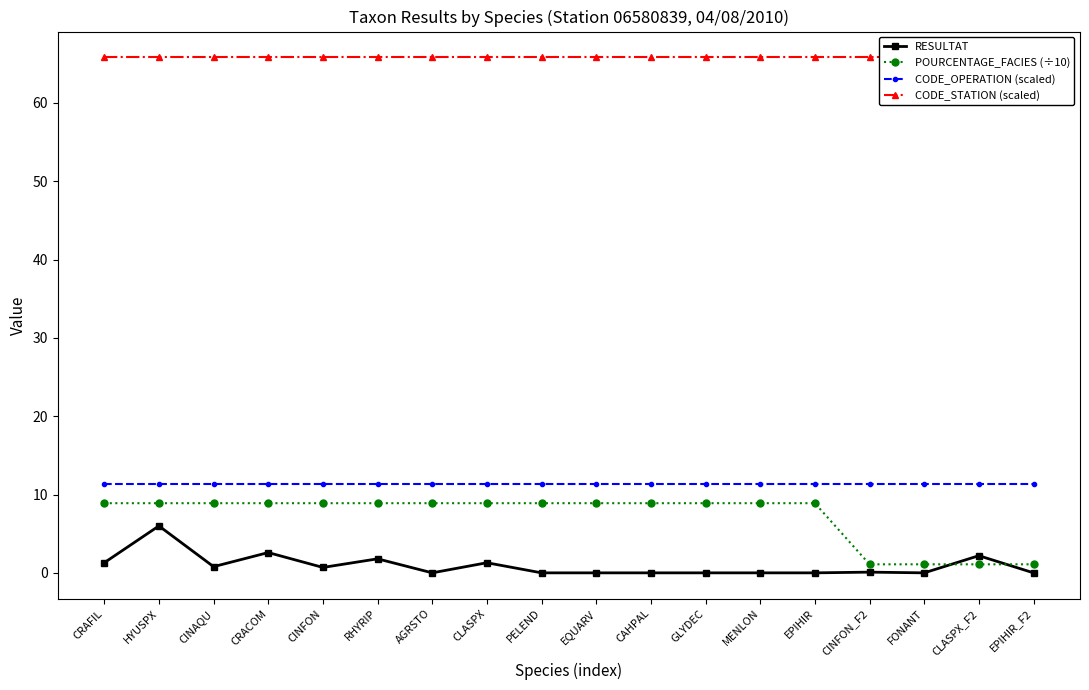

Rank the series at CINAQU from lowest to highest value.

RESULTAT, POURCENTAGE_FACIES (÷10), CODE_OPERATION (scaled), CODE_STATION (scaled)